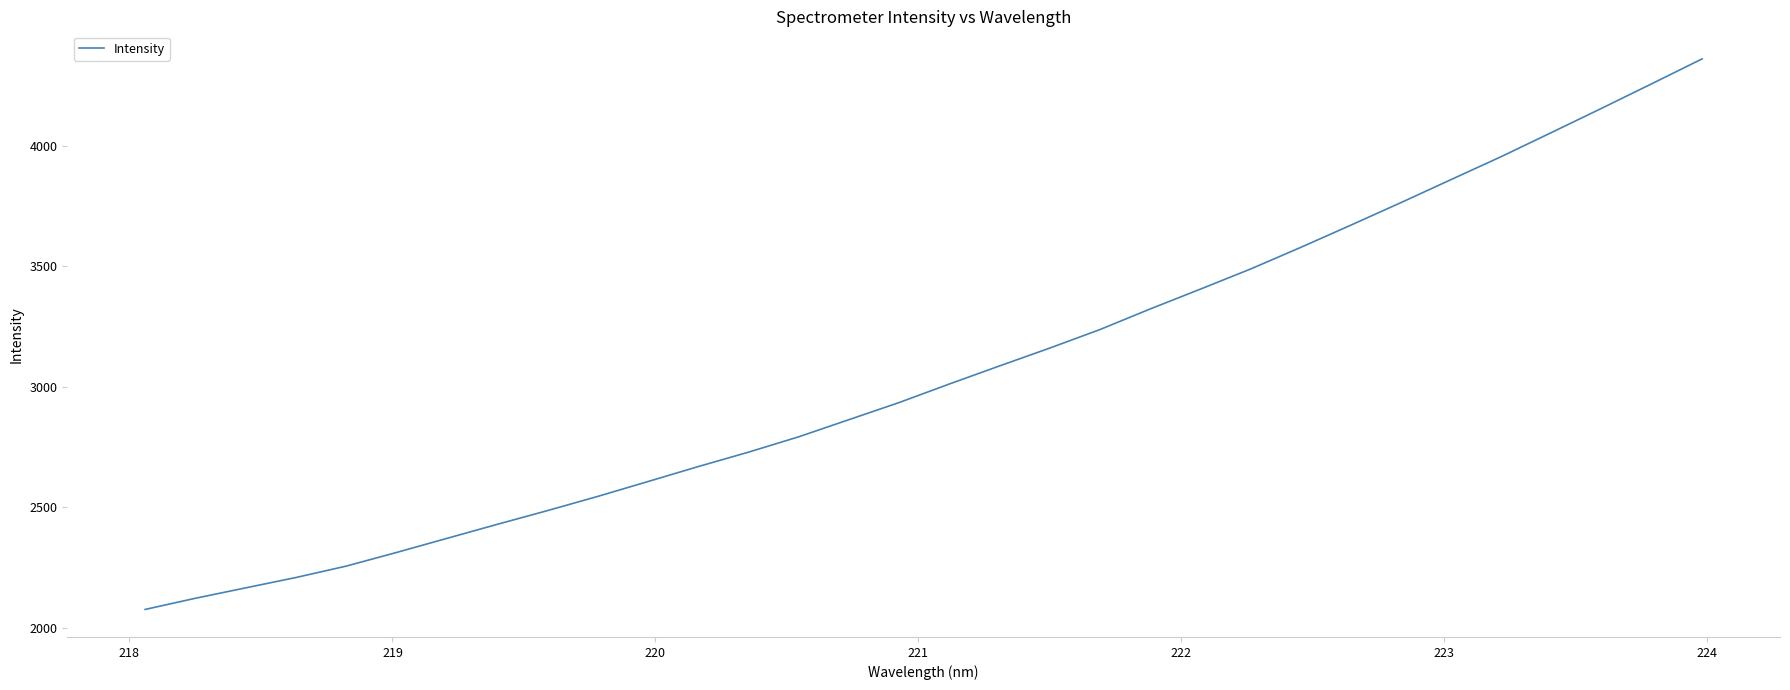

What is the smallest value displayed?

2076.2